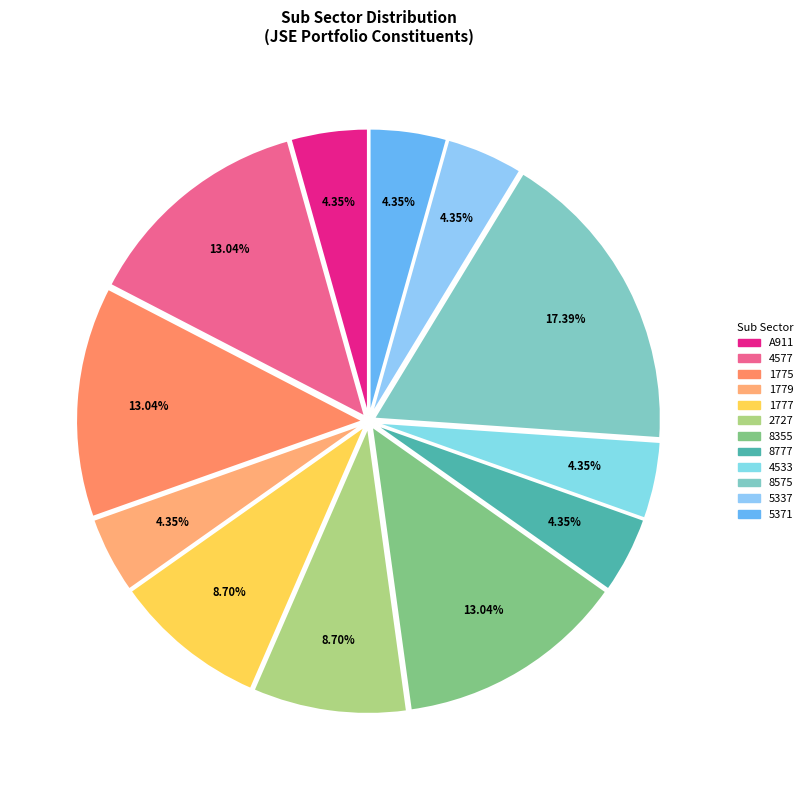

How many segments does this pie chart have?

12